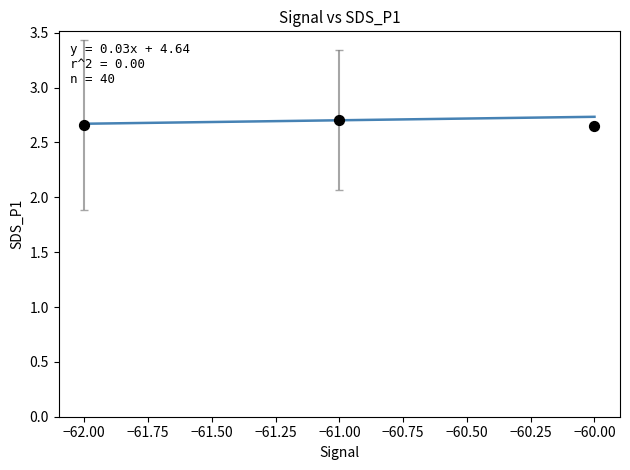

What is the average X value?

-61.0